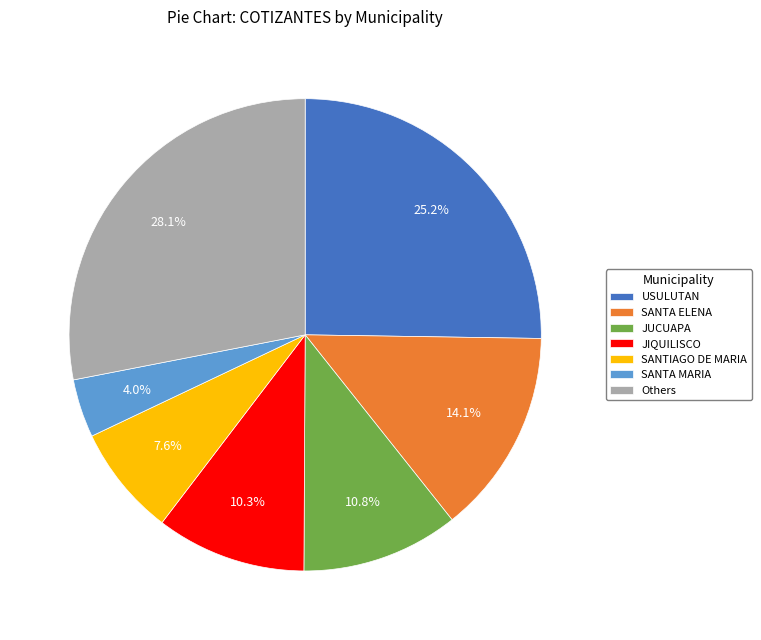

Combined, do USULUTAN and SANTA ELENA account for over 50%?

No